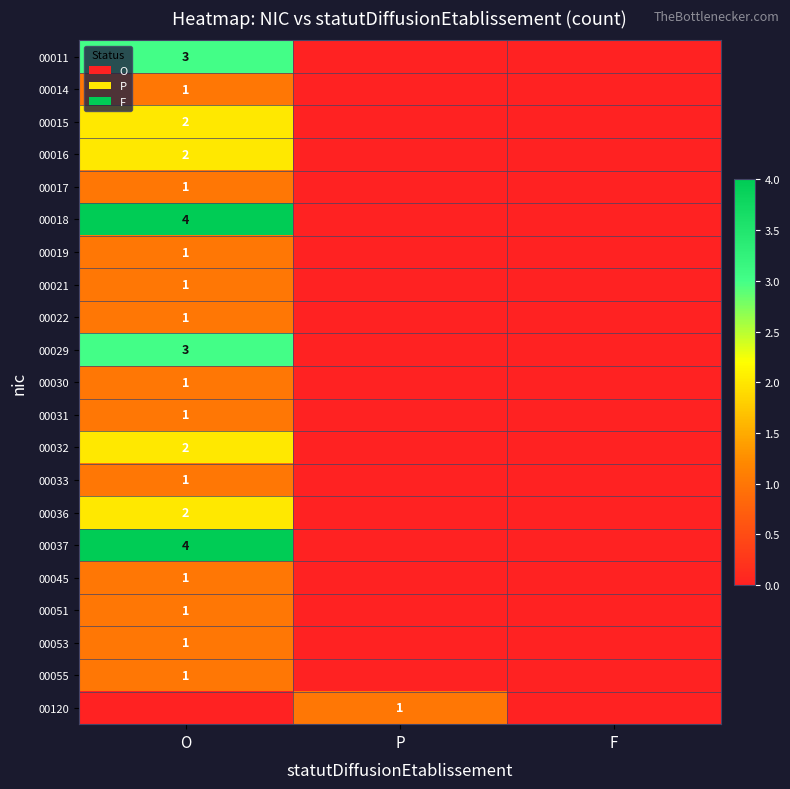

The value of 00018 at O is 4. True or false?

True